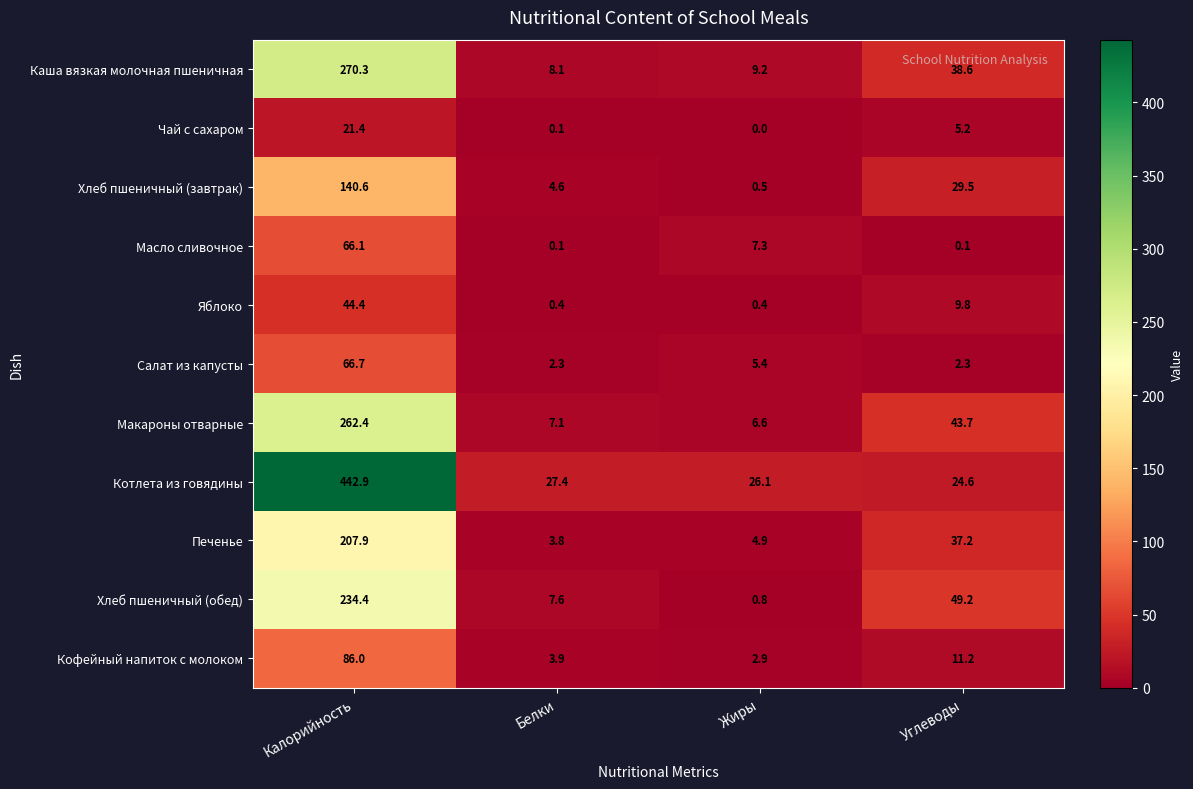

What is the minimum value for Яблоко?

0.4